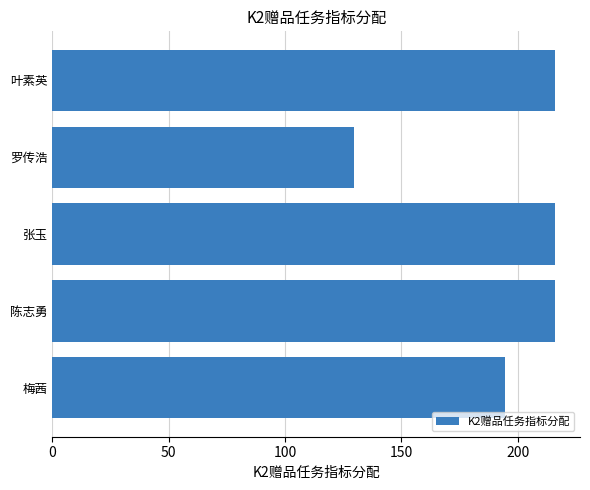

What is the difference between the values at 陈志勇 and 罗传浩?

86.4